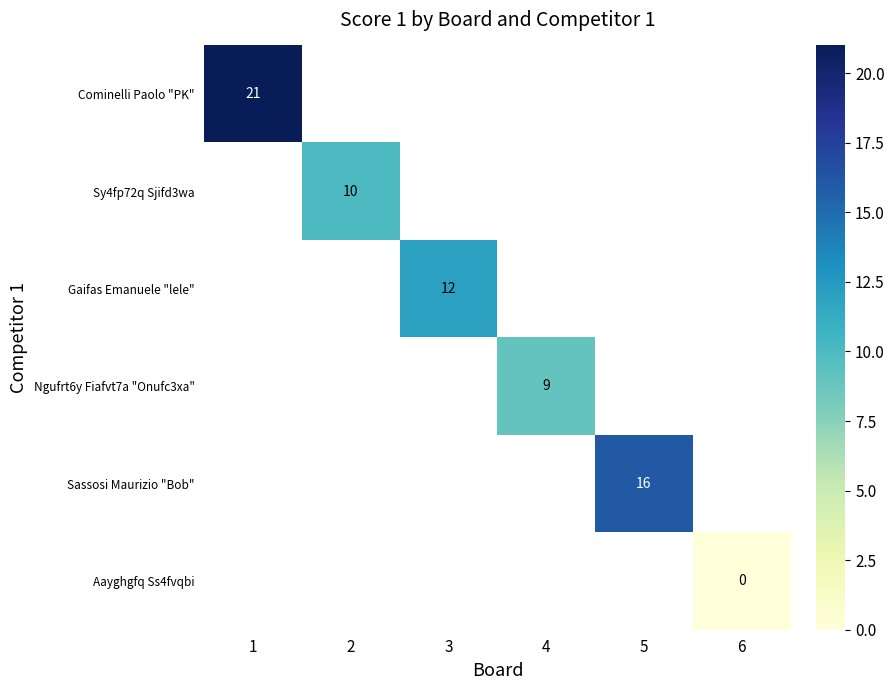

Is it true that Gaifas Emanuele "lele" equals 12 at 3?

True